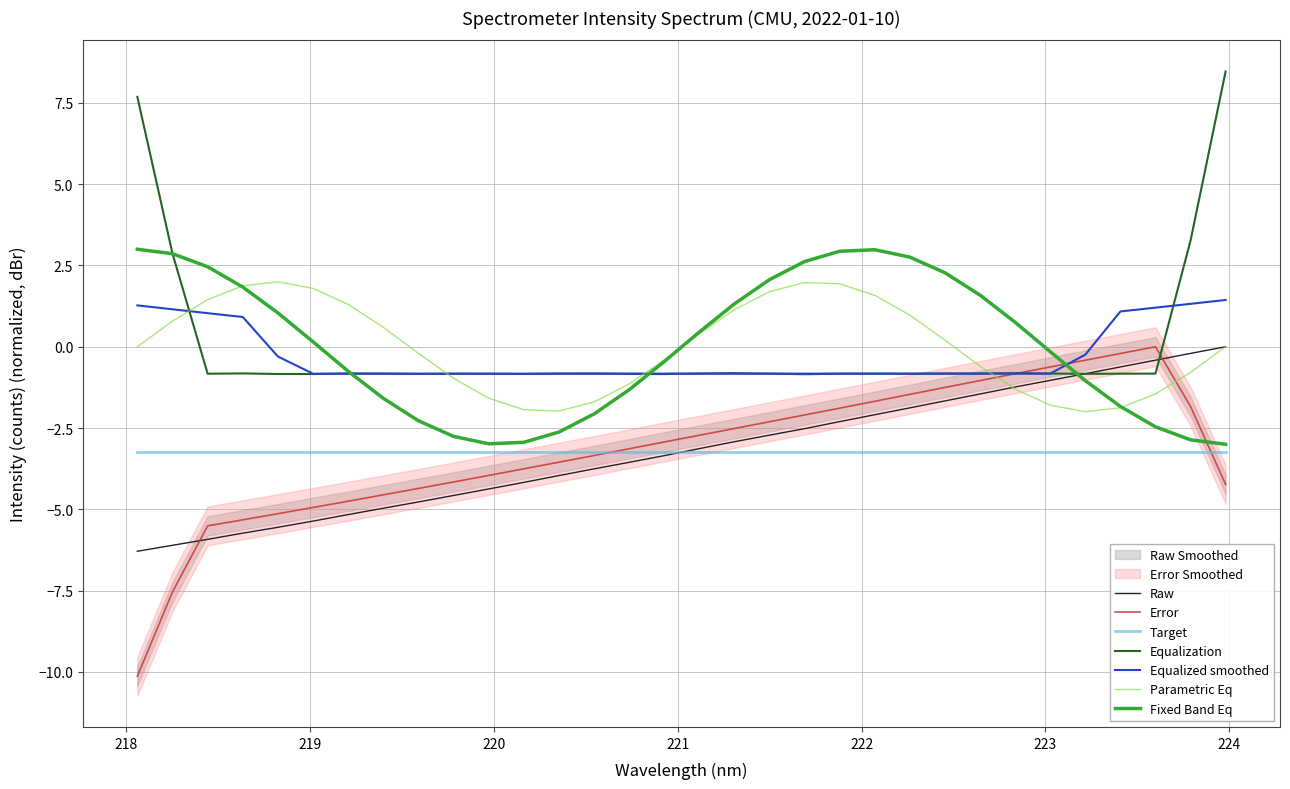

What is the difference between the second highest and second lowest values?

5.9